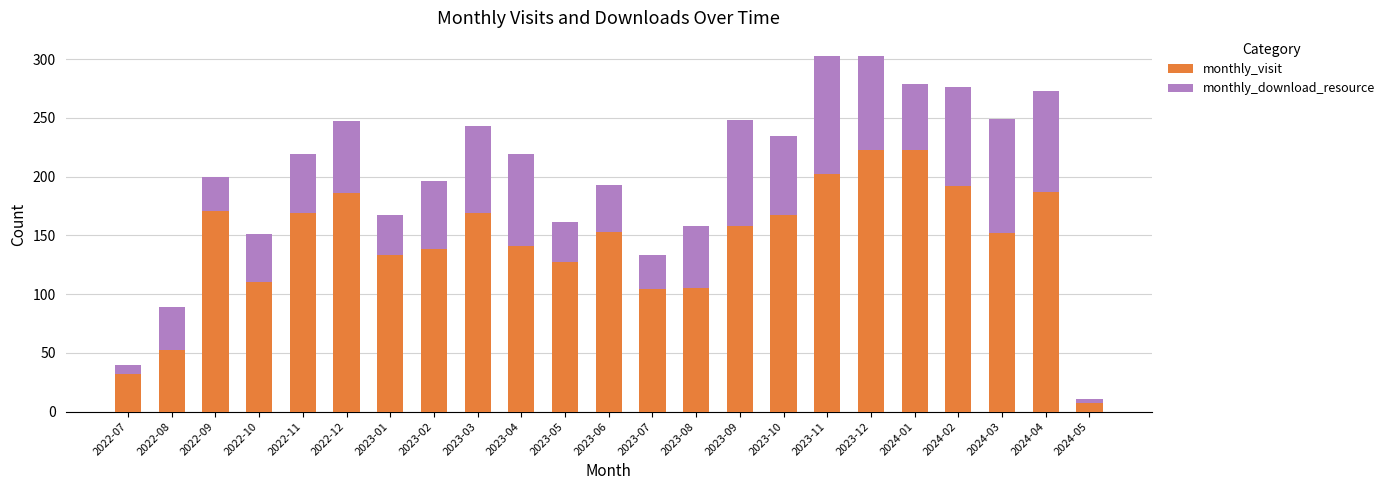

What is the total value across all series at 2024-02?

276